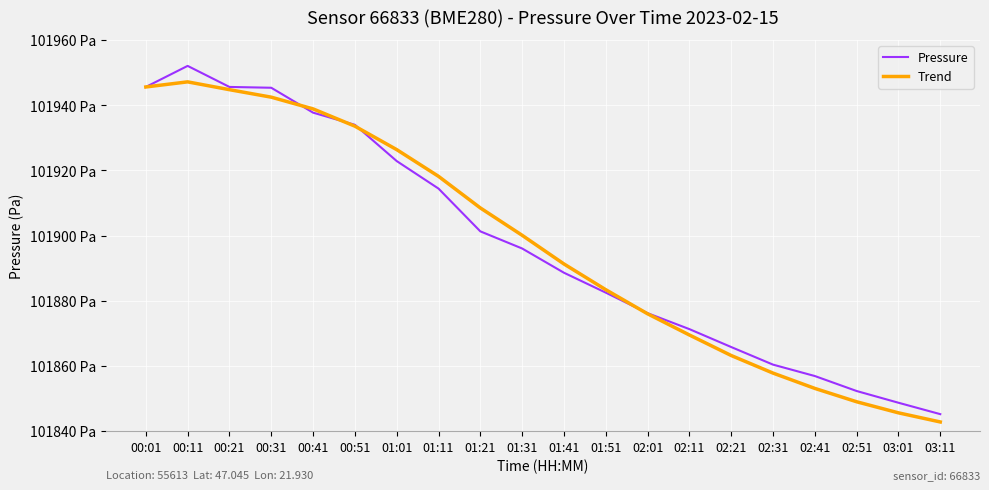

Which series ends up on top after the final intersection of Trend and Pressure?

Pressure